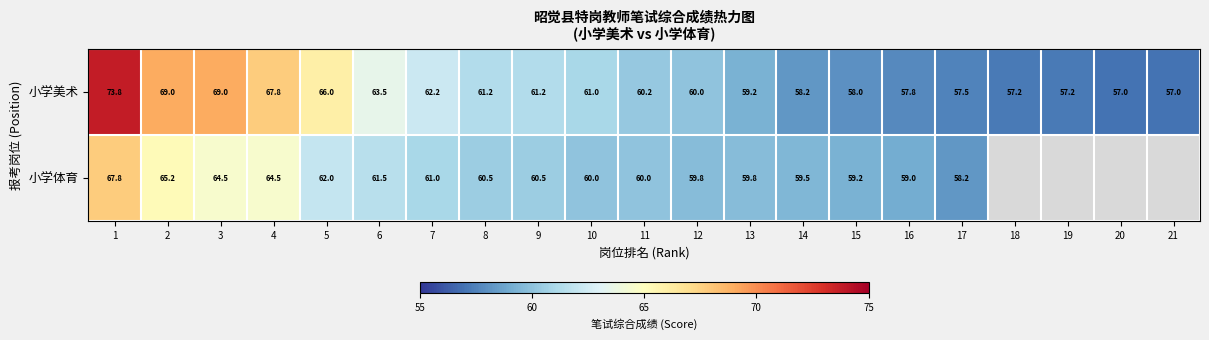

What is the sum of the 小学美术 values at 19 and 8?

118.4